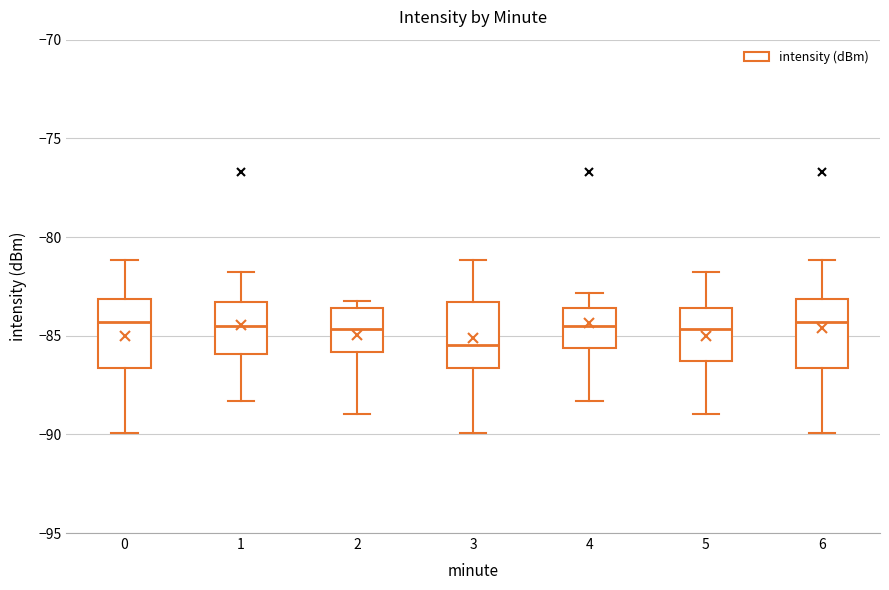

Which box's median line is the lowest?

3